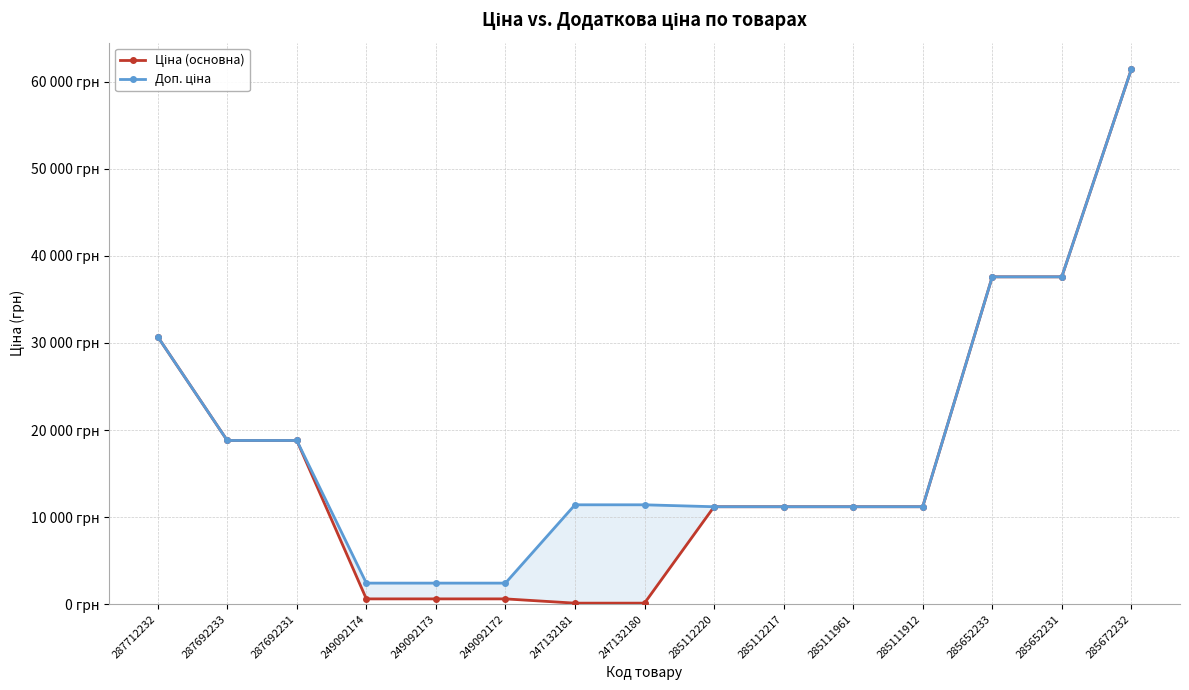

At which label does Доп. ціна reach its minimum?

249092174